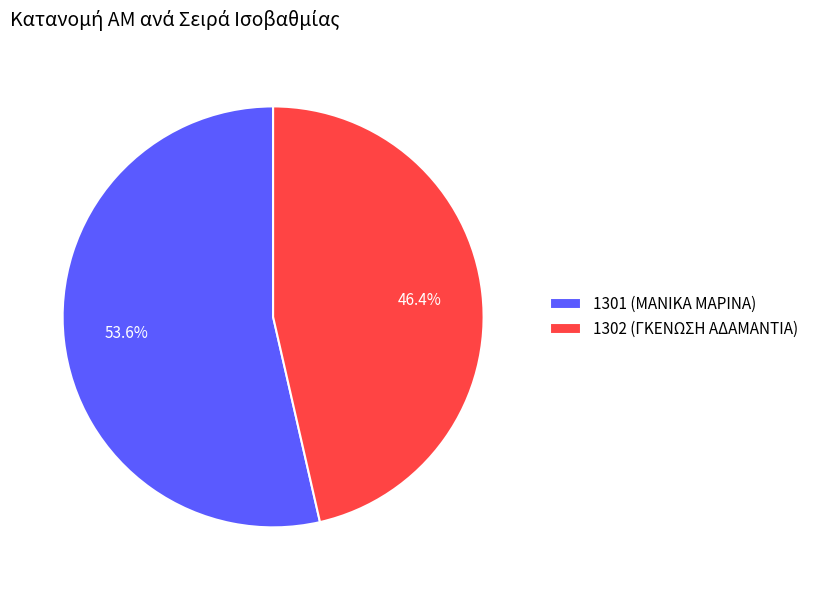

How many segments does this pie chart have?

2